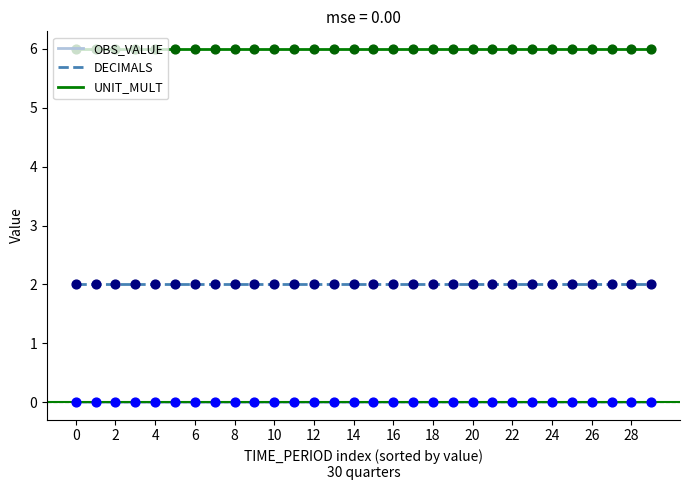

What is the greatest value displayed?

6